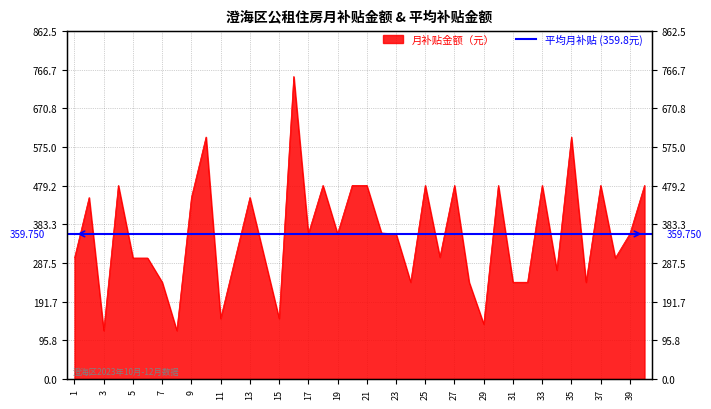

Reading left to right, extract all data points from this chart.

300	450	120	480	300	300	240	120	450	600	150	300	450	300	150	750	360	480	360	480	480	362	360	240	480	302	480	240	136	480	240	240	480	270	600	240	480	300	360	480